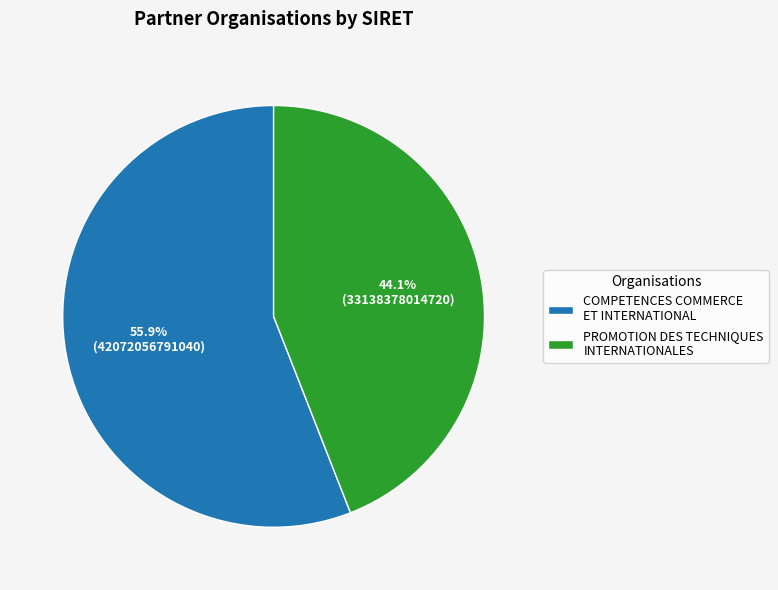

Which category has the smallest portion of the pie?

PROMOTION DES TECHNIQUES INTERNATIONALES